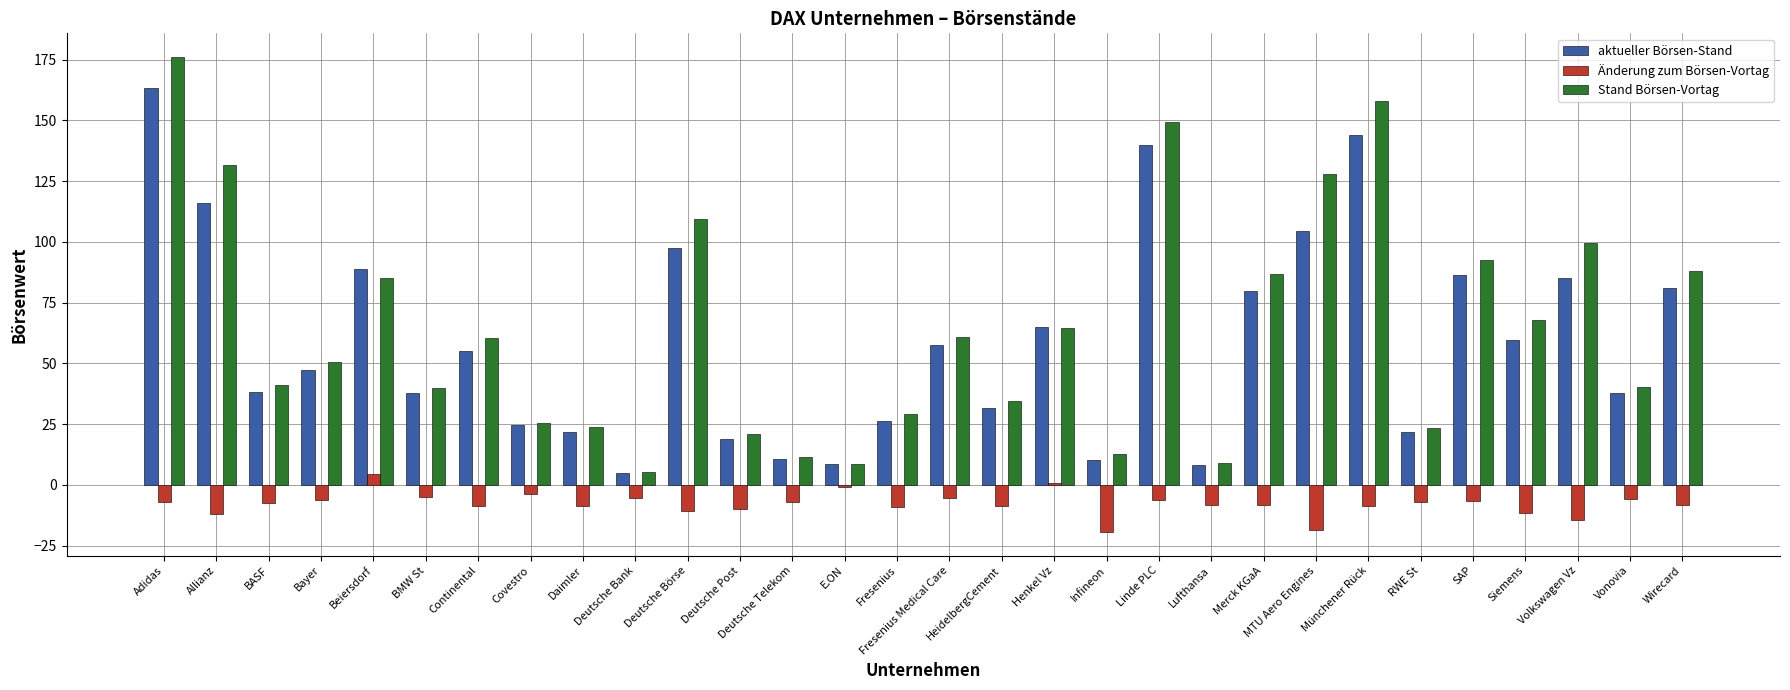

Is the value of Änderung zum Börsen-Vortag at Fresenius greater than the value of Stand Börsen-Vortag at BASF?

No